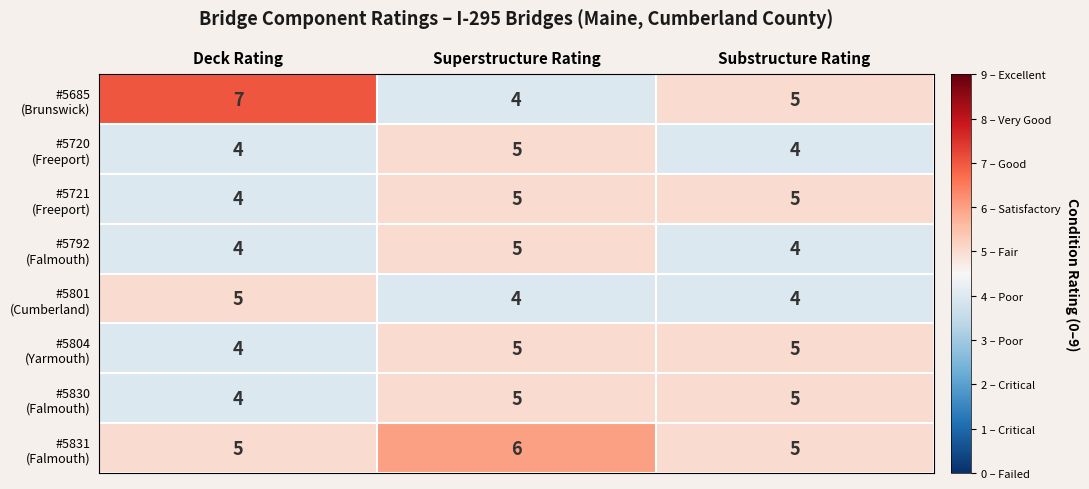

What is the maximum value shown in the chart?

7